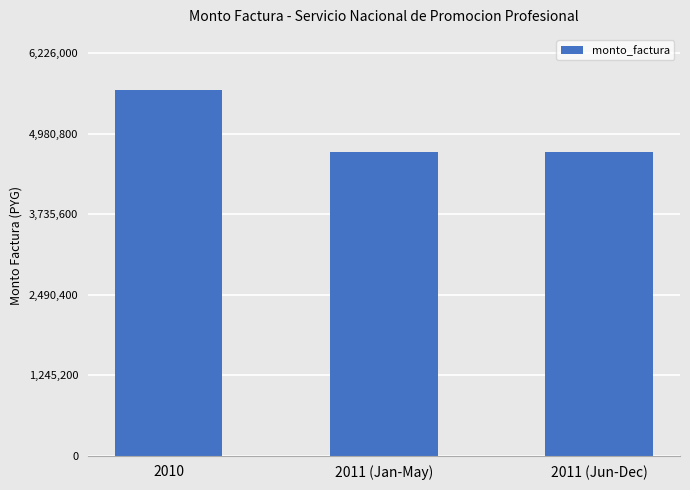

How many bars are there in total?

3